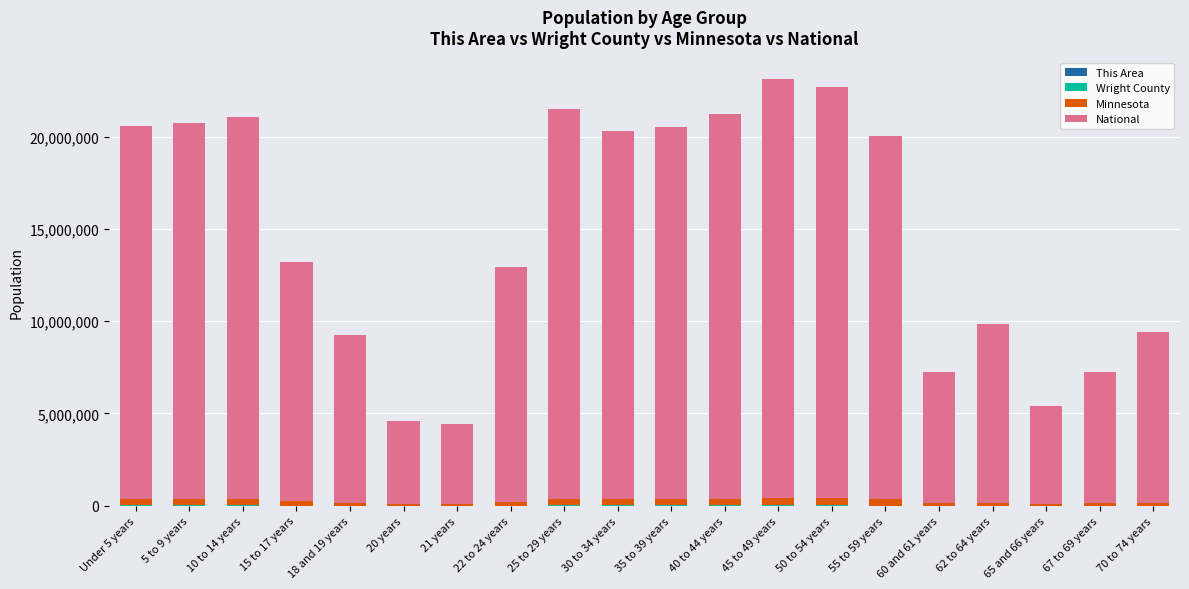

Where does the National series first go above 19664?

Under 5 years